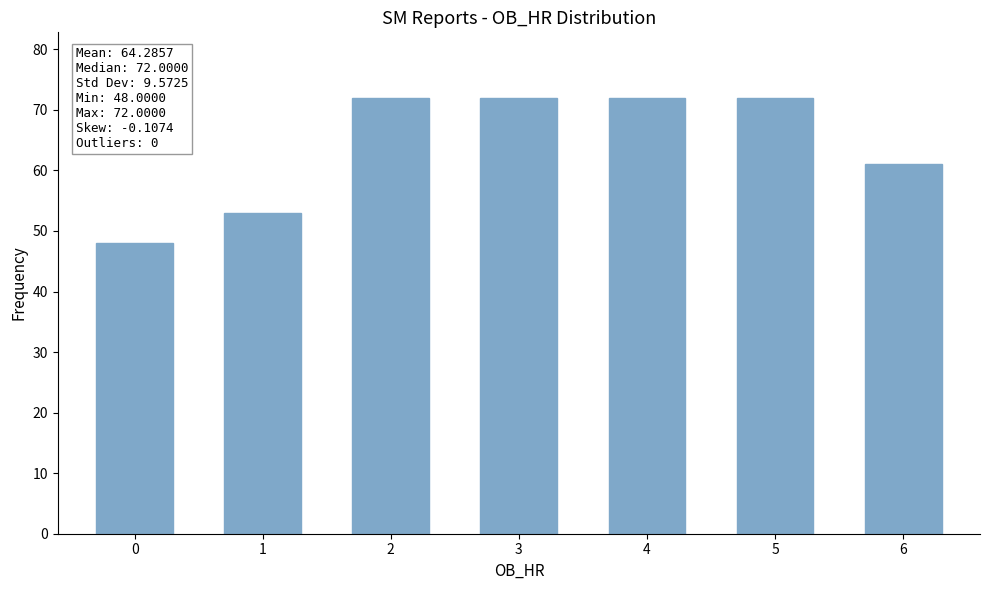

What is the change in value from 5 to 6?

-11